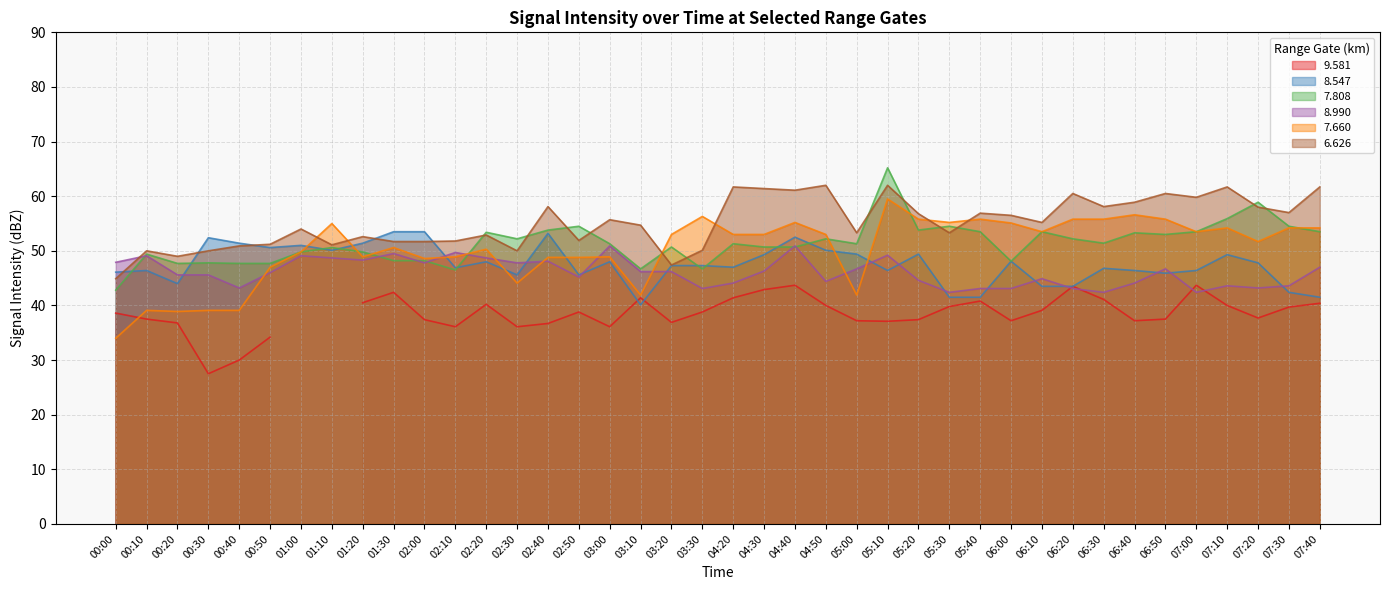

What is the approximate value of 7.660 at 07:00?

53.5